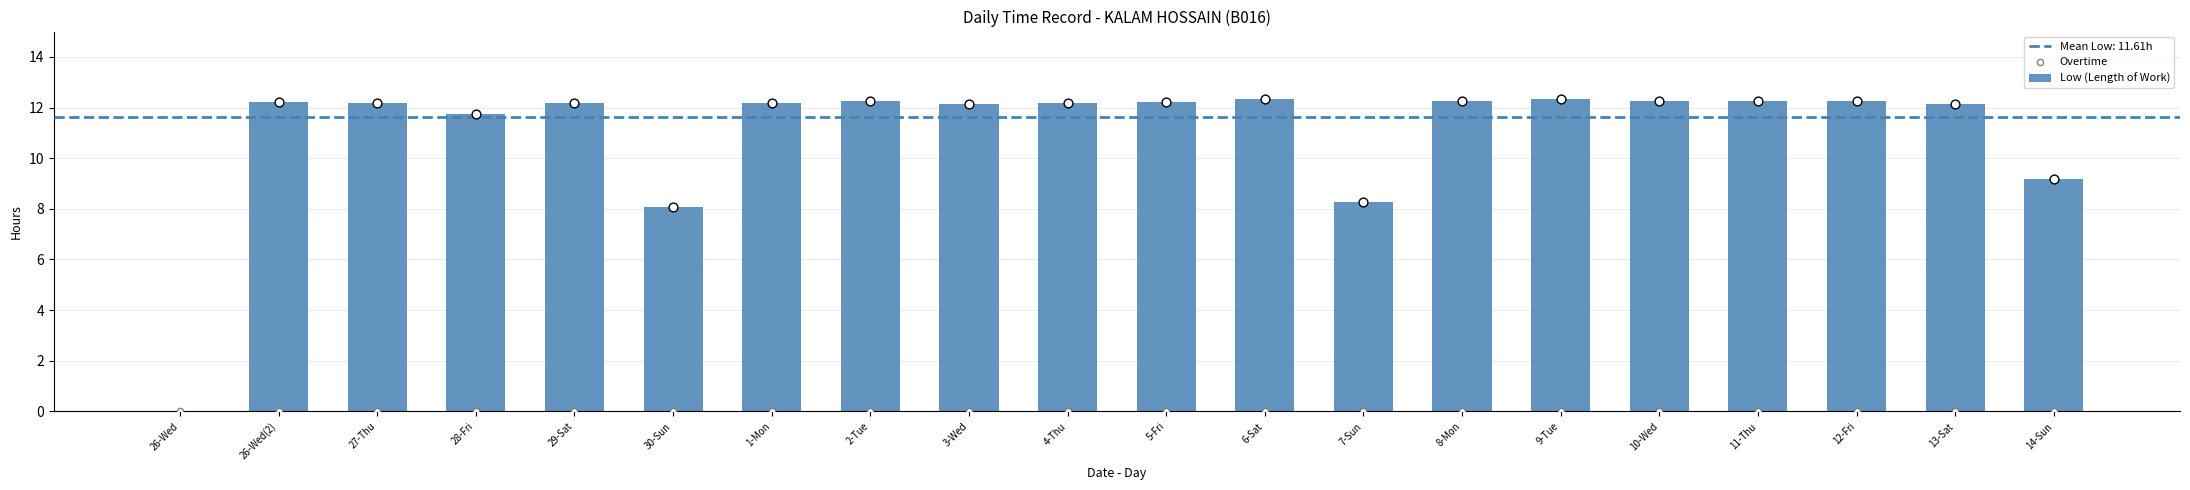

Which series reaches the maximum Y coordinate?

Low (Length of Work)